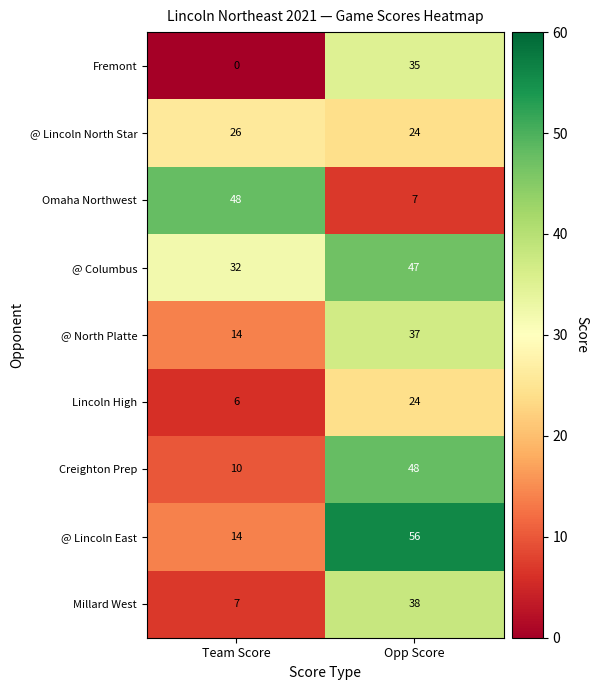

Reading right to left, transcribe all the data shown in this chart.

Fremont: 35	0
@ Lincoln North Star: 24	26
Omaha Northwest: 7	48
@ Columbus: 47	32
@ North Platte: 37	14
Lincoln High: 24	6
Creighton Prep: 48	10
@ Lincoln East: 56	14
Millard West: 38	7